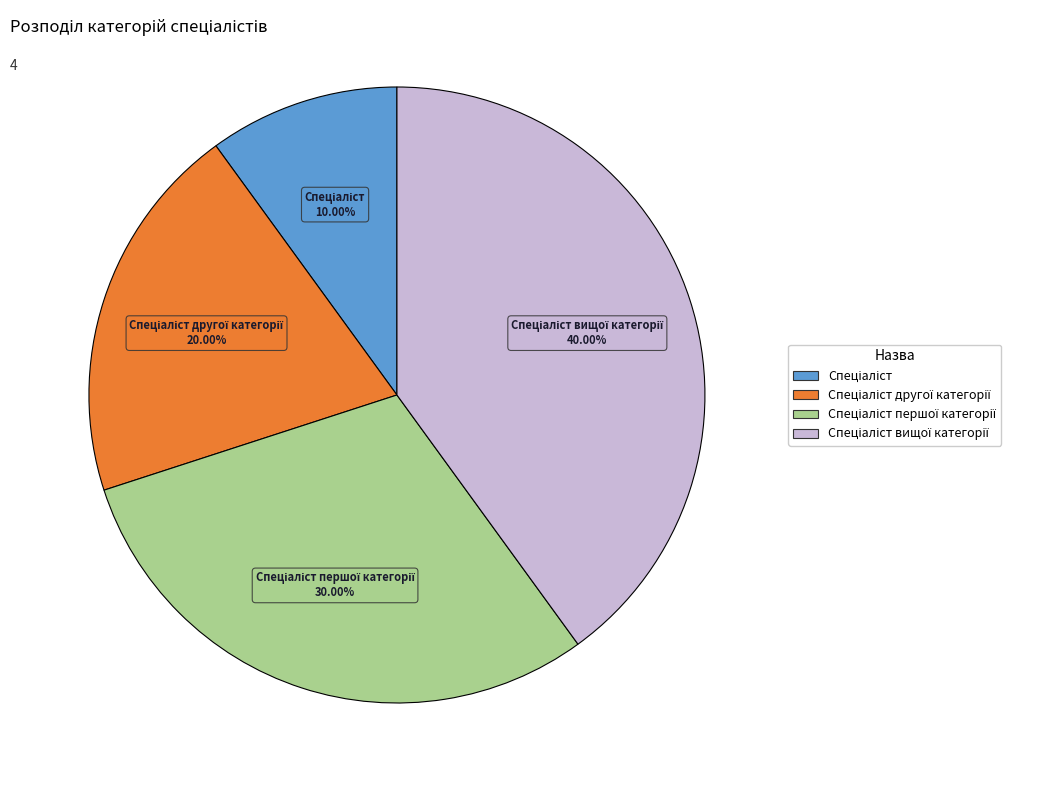

Does any single category account for the majority?

No